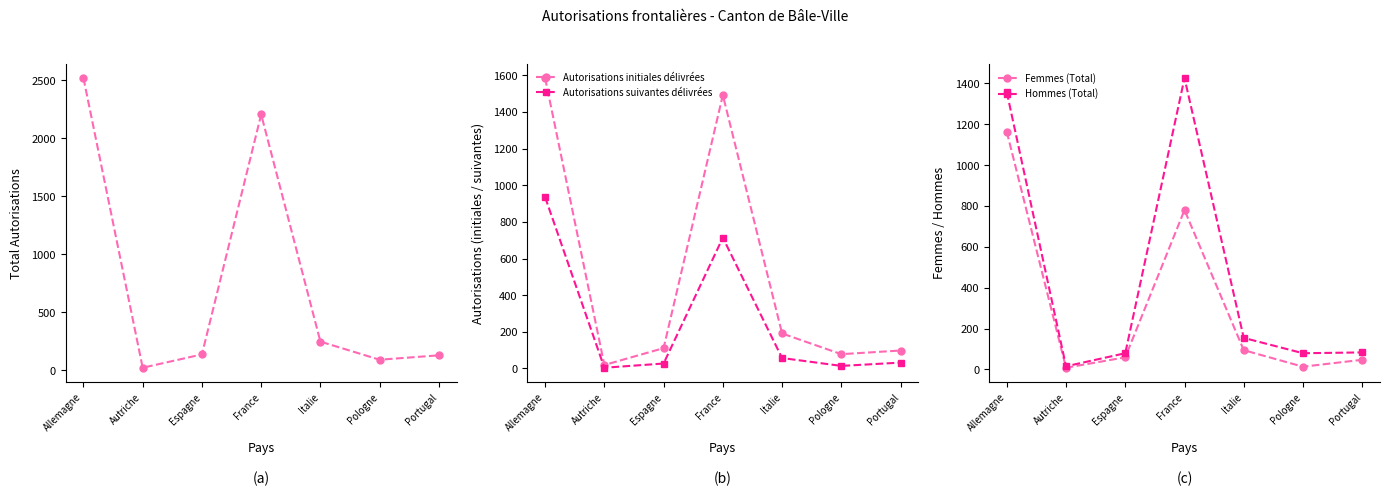

At how many categories does at least one series exceed 103?

5